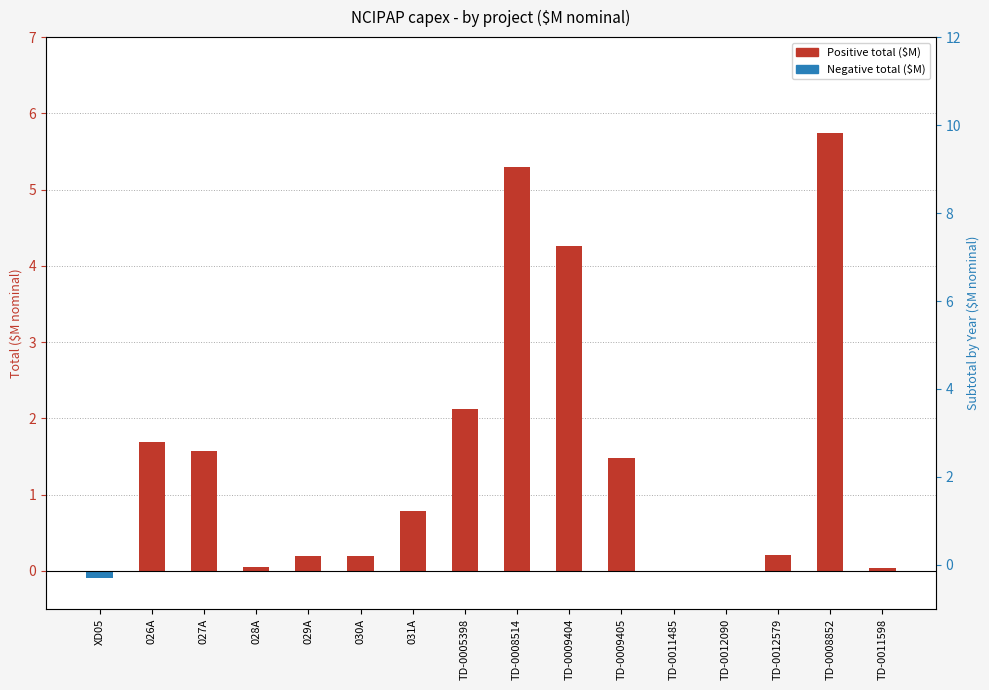

How many data points are above 0?

13